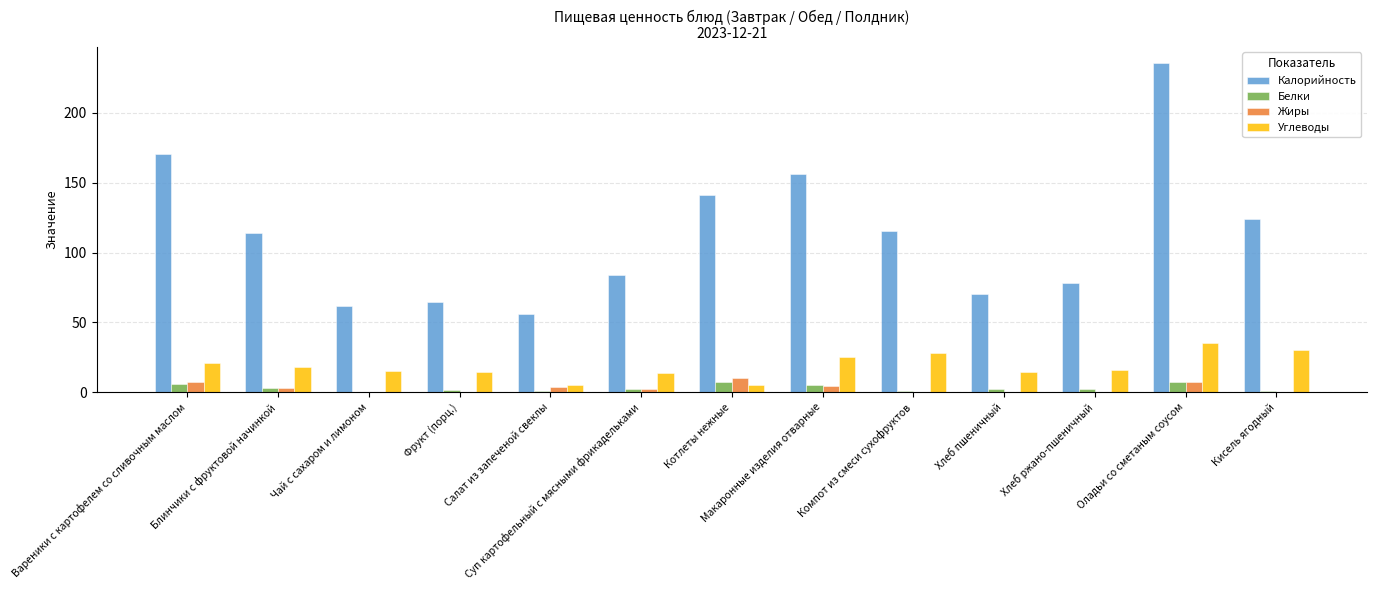

Is it true that Калорийность equals 81.9 at Чай с сахаром и лимоном?

False